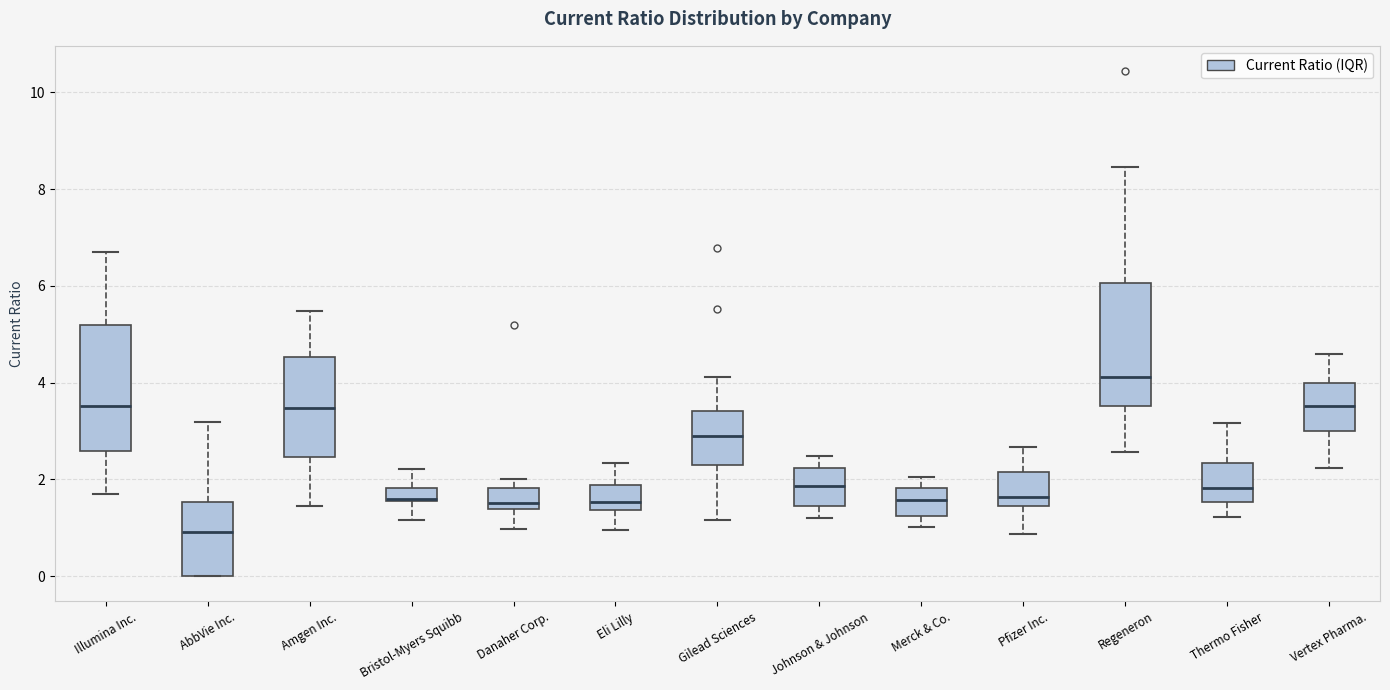

Which box has the highest median line?

Regeneron